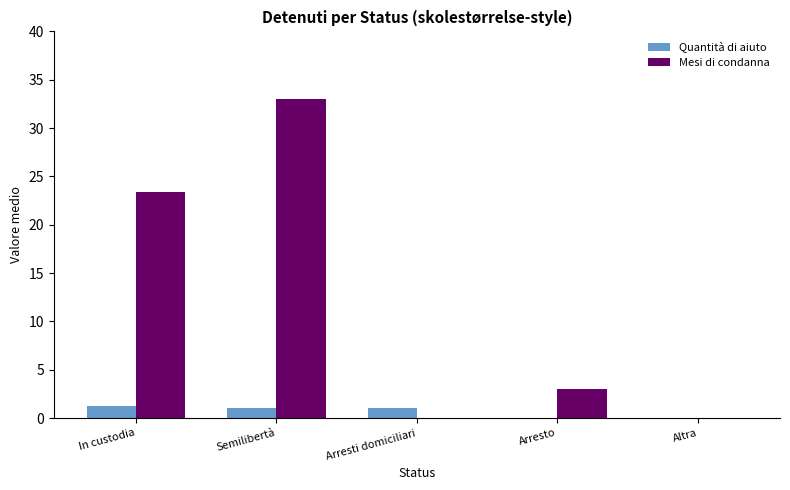

What is the approximate value of Mesi di condanna at Semilibertà?

33.0